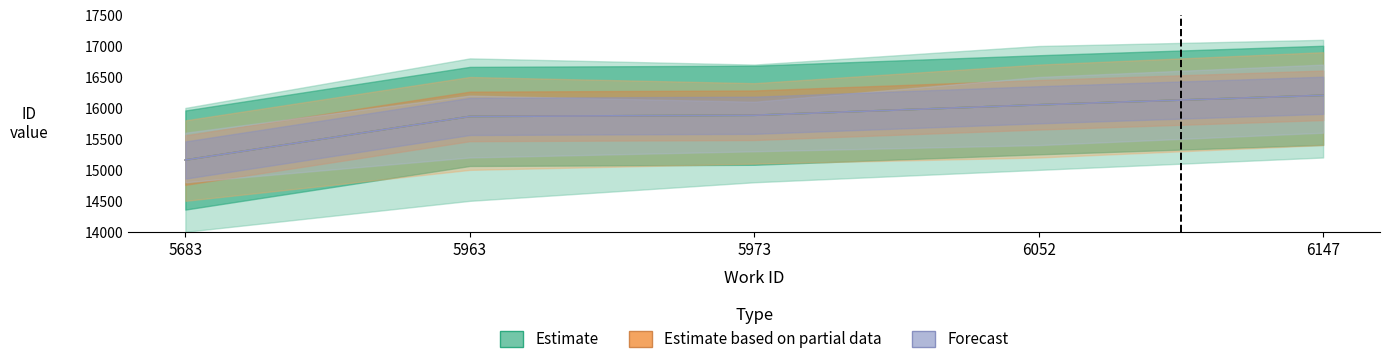

How many lines are shown in the chart?

3